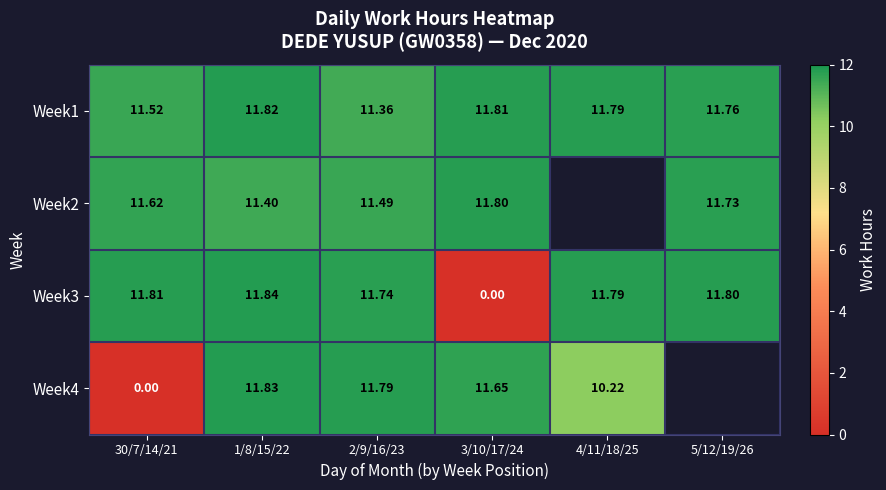

List the series in order of their overall mean, highest first.

Week1, Week2, Week3, Week4